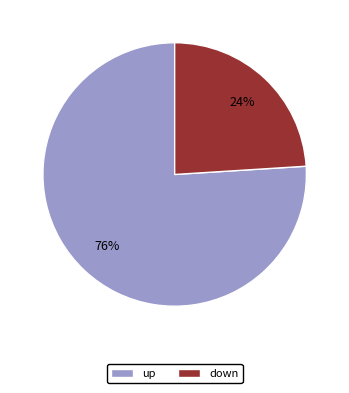

Is the sum of down and up greater than half?

Yes